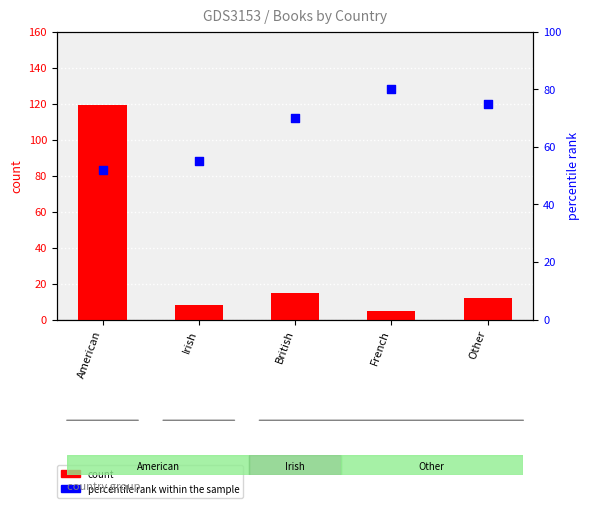

At how many categories does at least one series exceed 108?

1